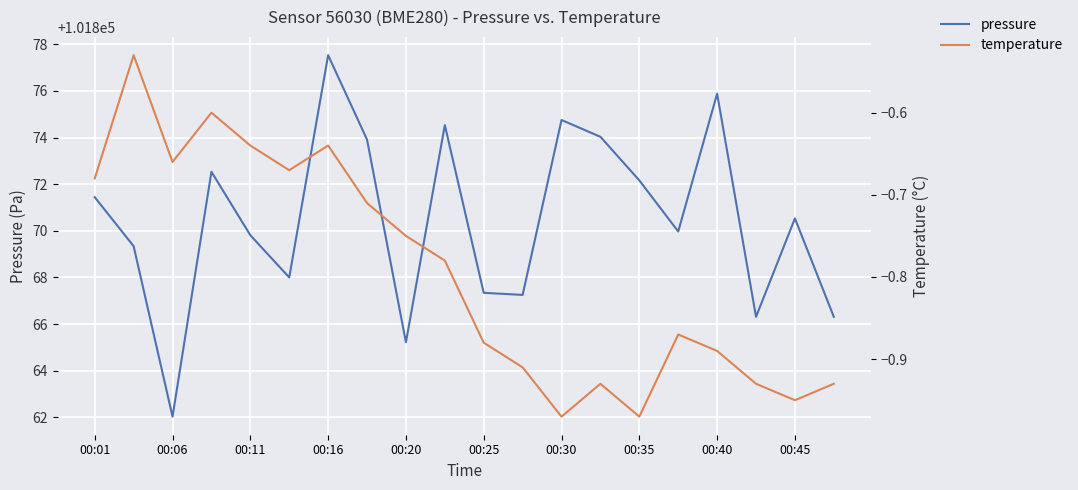

In temperature, how many points are lower than both neighbors (excluding endpoints)?

5